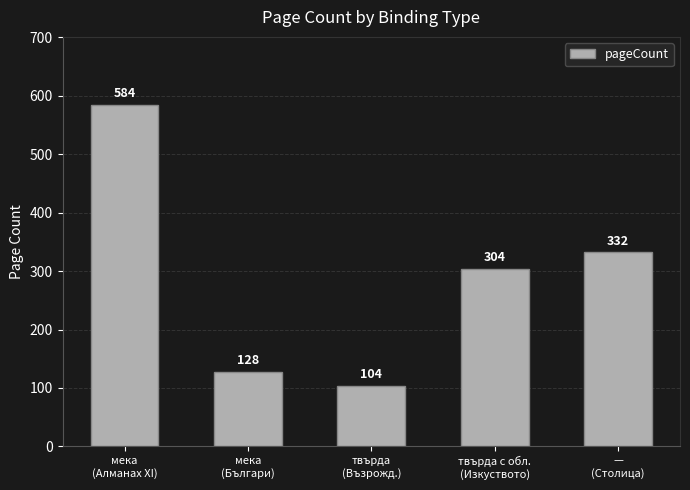

What is the average value?

290